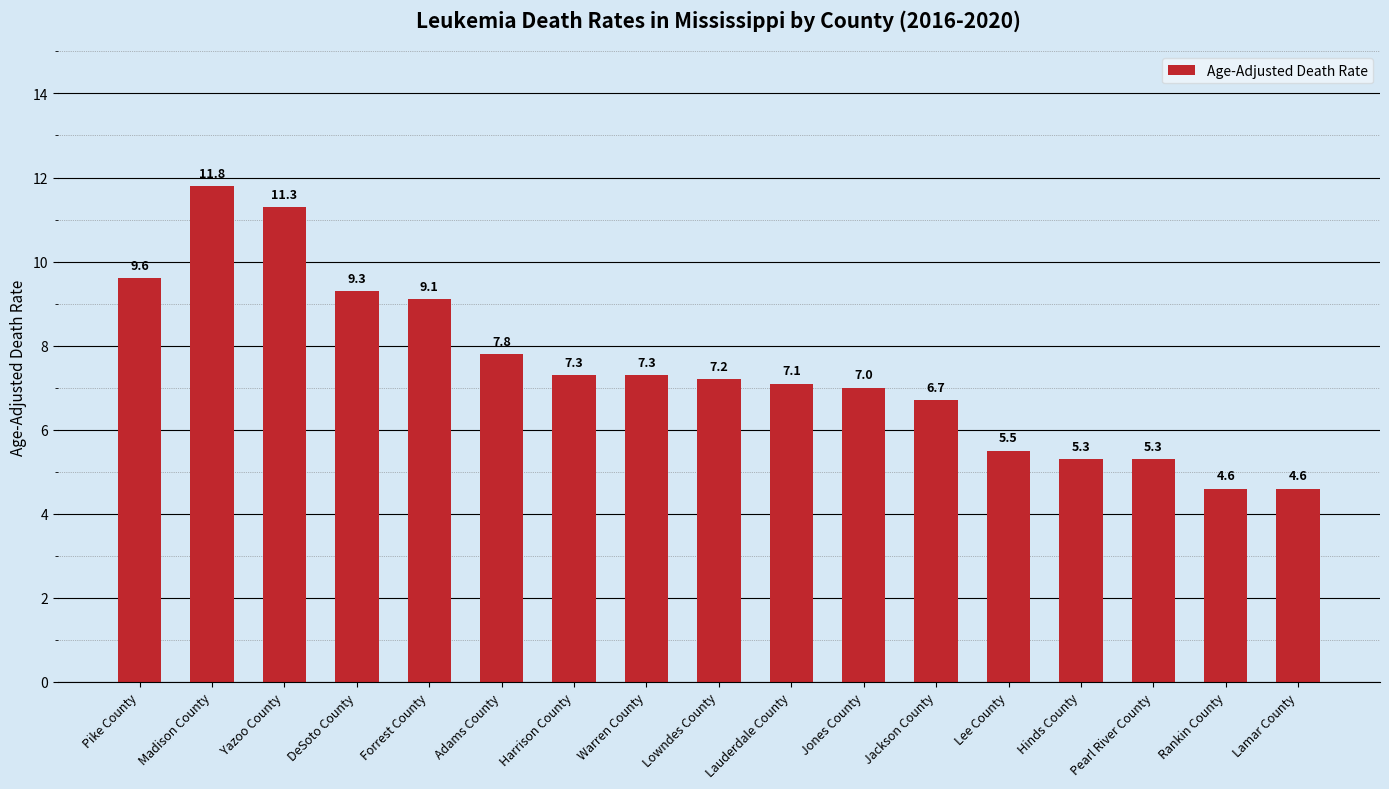

Reading left to right, extract all data points from this chart.

Pike County=9.6	Madison County=11.8	Yazoo County=11.3	DeSoto County=9.3	Forrest County=9.1	Adams County=7.8	Harrison County=7.3	Warren County=7.3	Lowndes County=7.2	Lauderdale County=7.1	Jones County=7.0	Jackson County=6.7	Lee County=5.5	Hinds County=5.3	Pearl River County=5.3	Rankin County=4.6	Lamar County=4.6